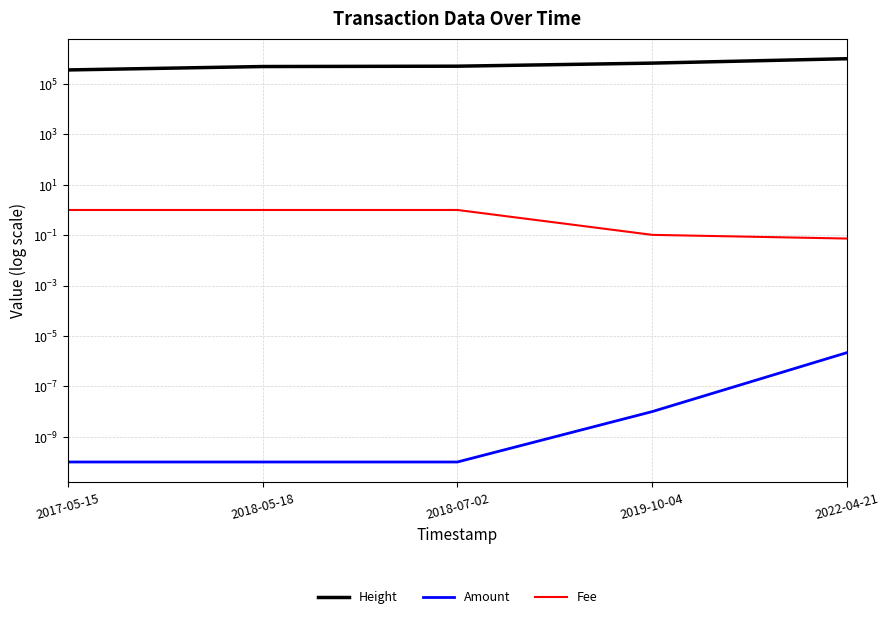

Does the chart display data point markers on the line(s)?

No